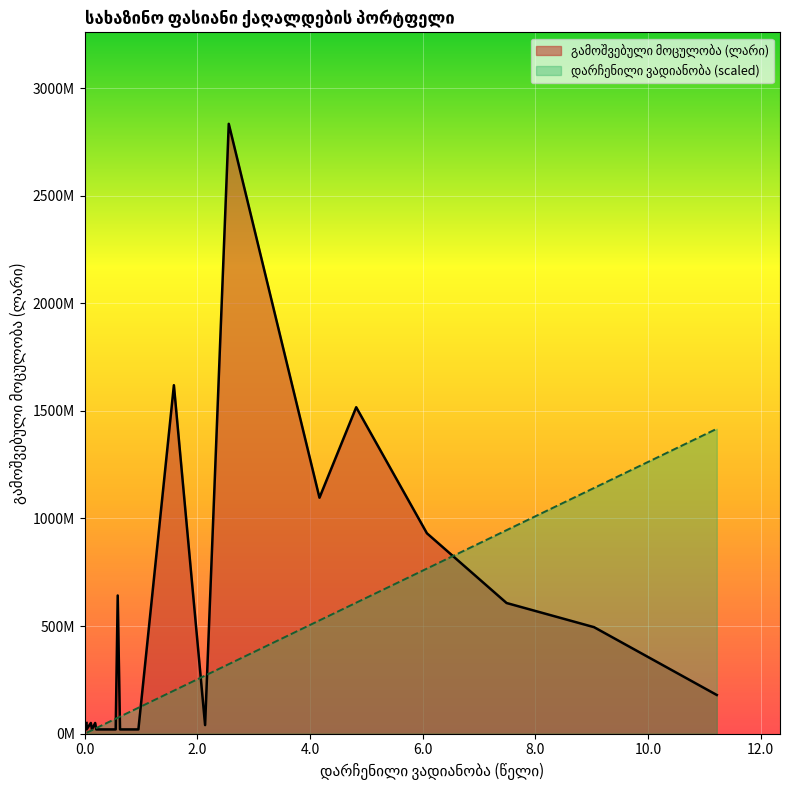

The გამოშვებული მოცულობა (ლარი) series shows 10500092.4 at GETD26611333. True or false?

False